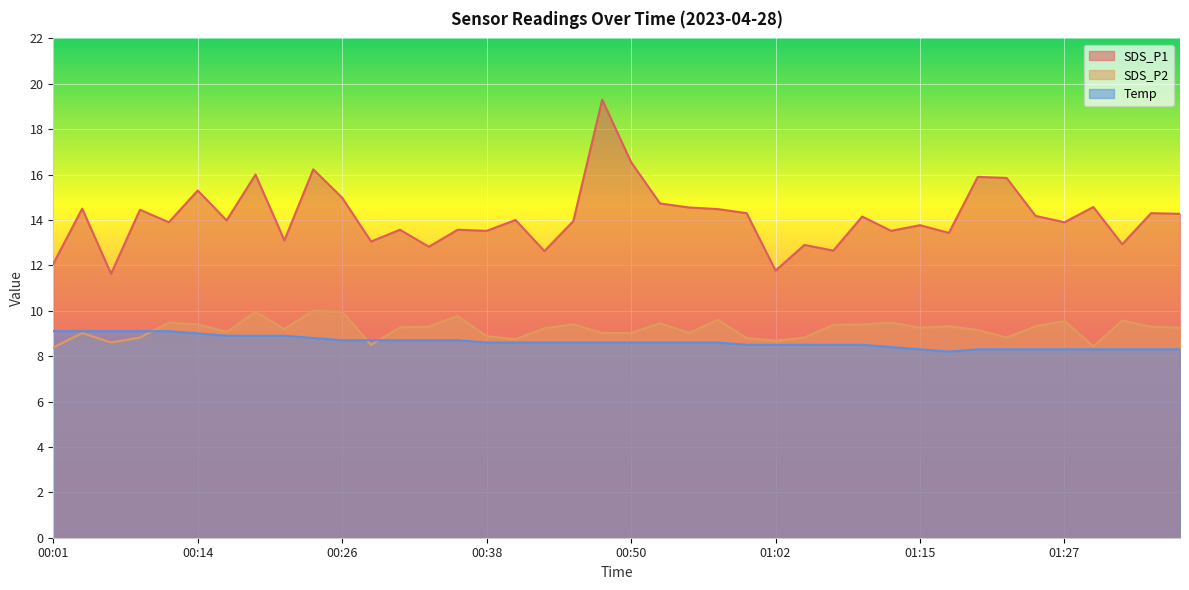

At how many categories does at least one series exceed 11?

40